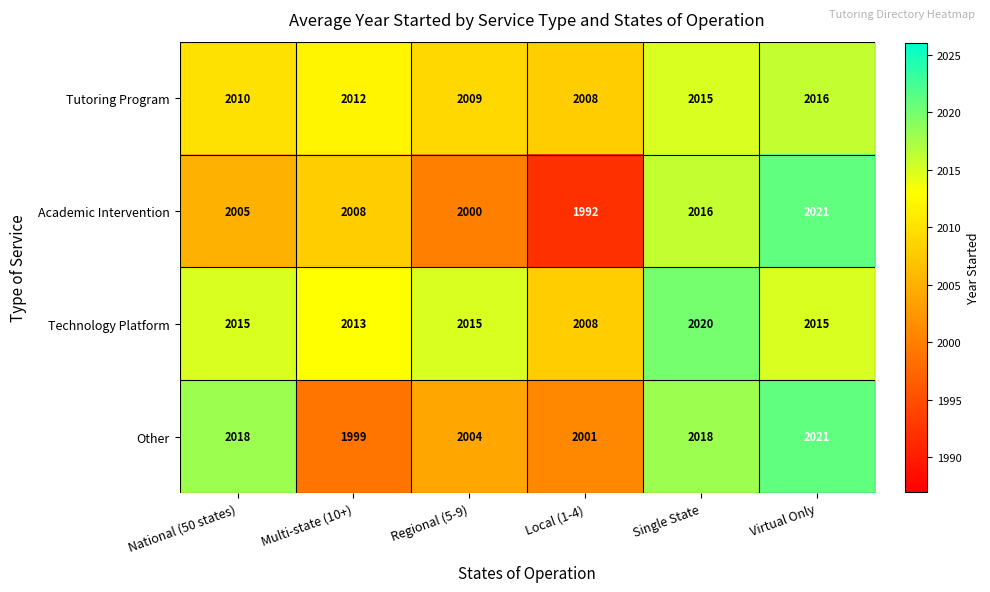

What is the greatest value displayed?

2021